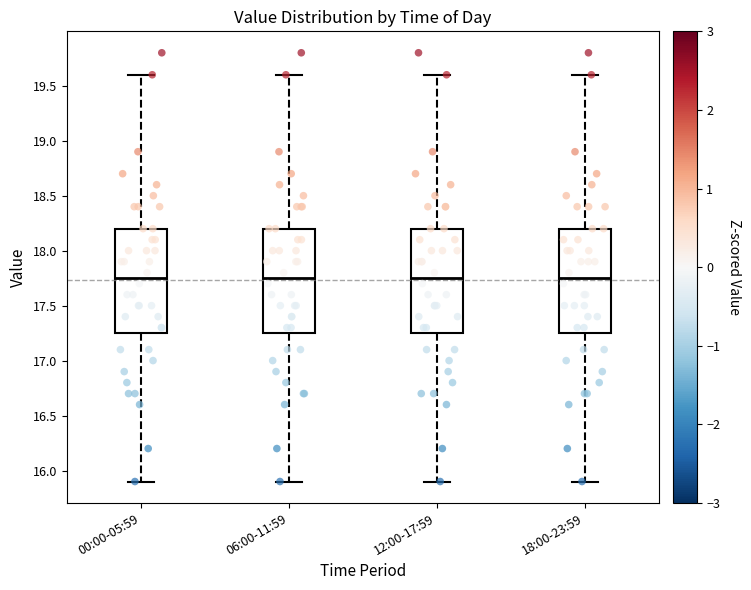

Reading left to right, transcribe this box plot: for each box, give where its median line is, the range the box spans, and where its two whiskers end, as read against the y-axis. The values are not printed on the chart, so give them approximately, as read against the axis.

00:00-05:59: median 17.75, box 17.25 to 18.20, whiskers 15.90 to 19.60
06:00-11:59: median 17.75, box 17.25 to 18.20, whiskers 15.90 to 19.60
12:00-17:59: median 17.75, box 17.25 to 18.20, whiskers 15.90 to 19.60
18:00-23:59: median 17.75, box 17.25 to 18.20, whiskers 15.90 to 19.60